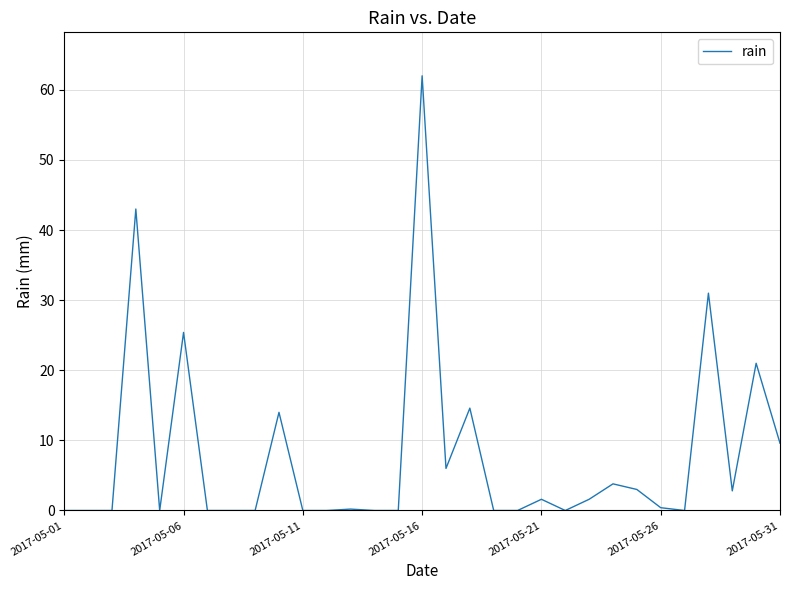

What is the greatest value displayed?

62.0